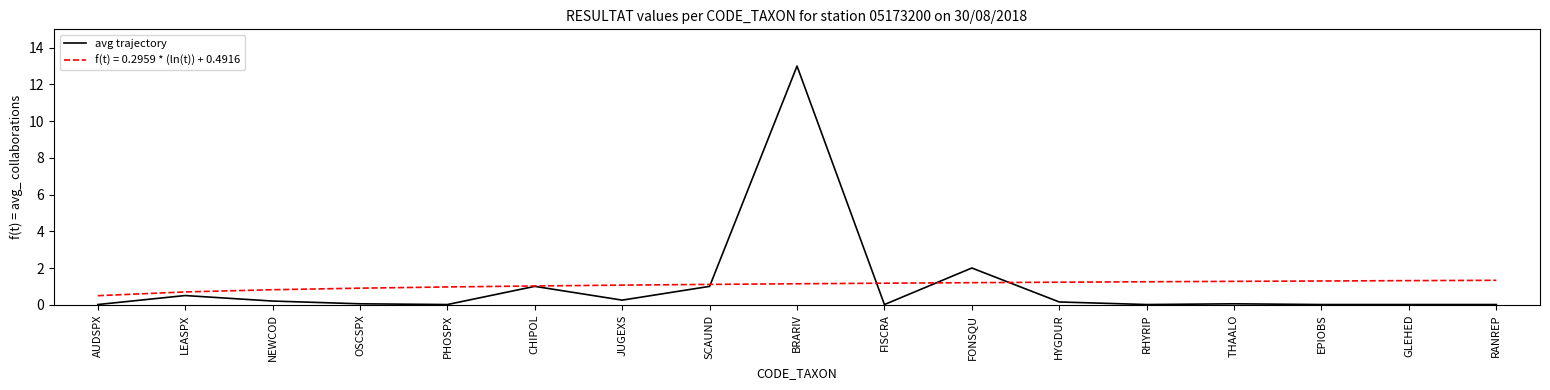

How many lines are shown in the chart?

2